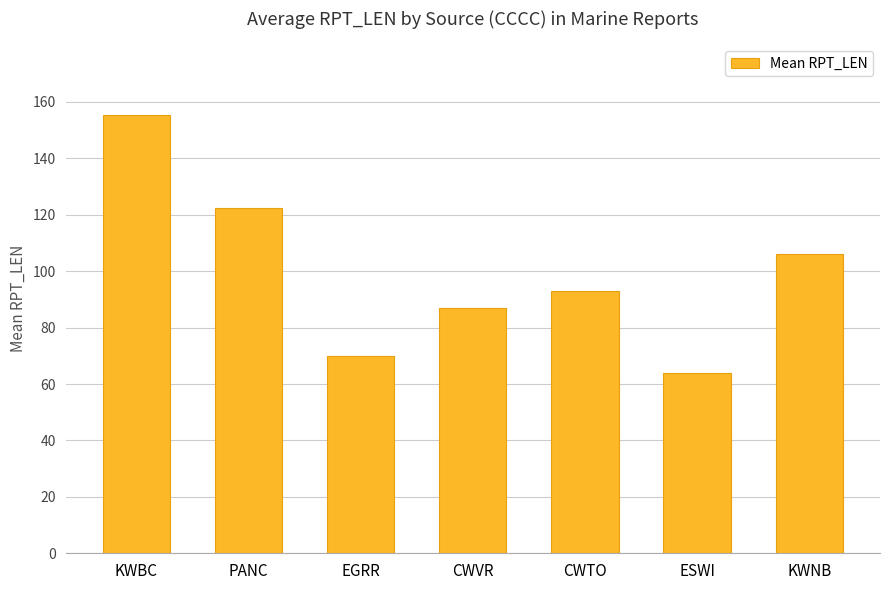

List the labels in order of value, largest first.

KWBC, PANC, KWNB, CWTO, CWVR, EGRR, ESWI